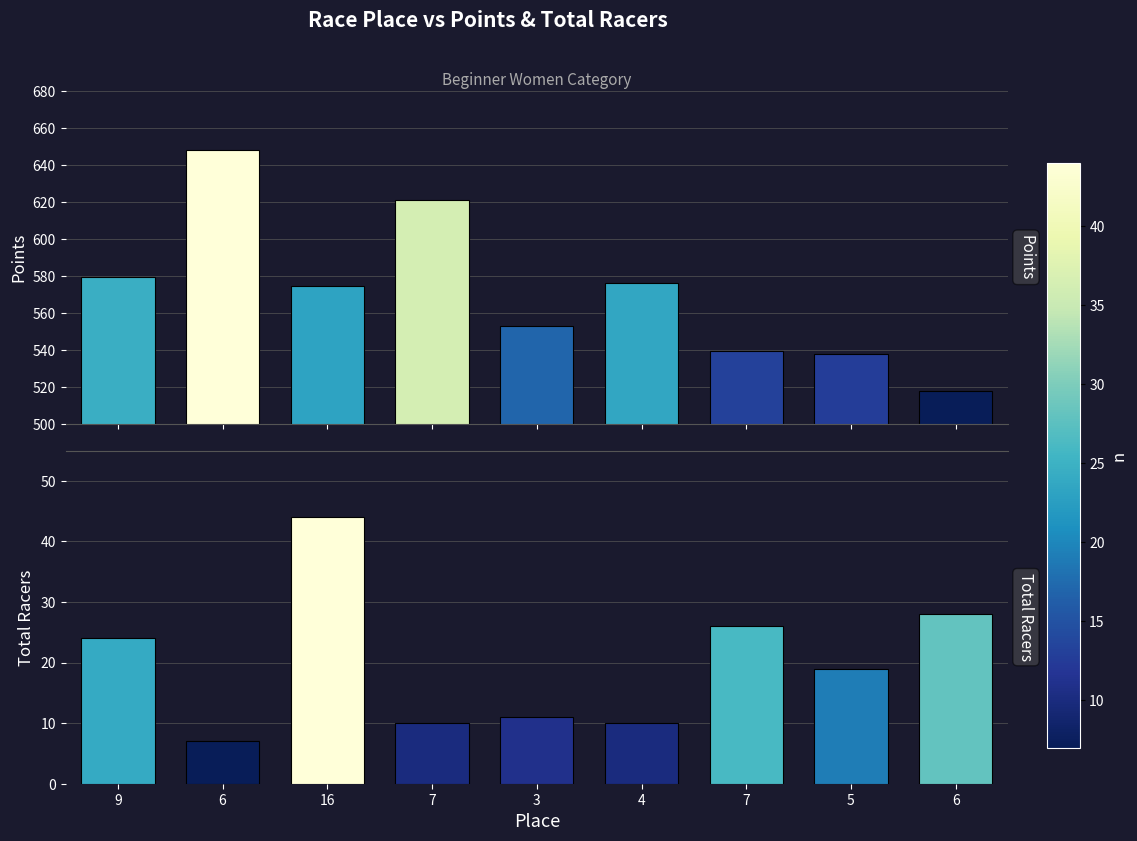

Reading left to right, list all the values displayed in this chart.

Points: 9=579.5	6=648.1	16=574.3	7=620.9	3=552.8	4=576.1	7=539.2	5=537.9	6=517.8
Total Racers: 9=24.0	6=7.0	16=44.0	7=10.0	3=11.0	4=10.0	7=26.0	5=19.0	6=28.0